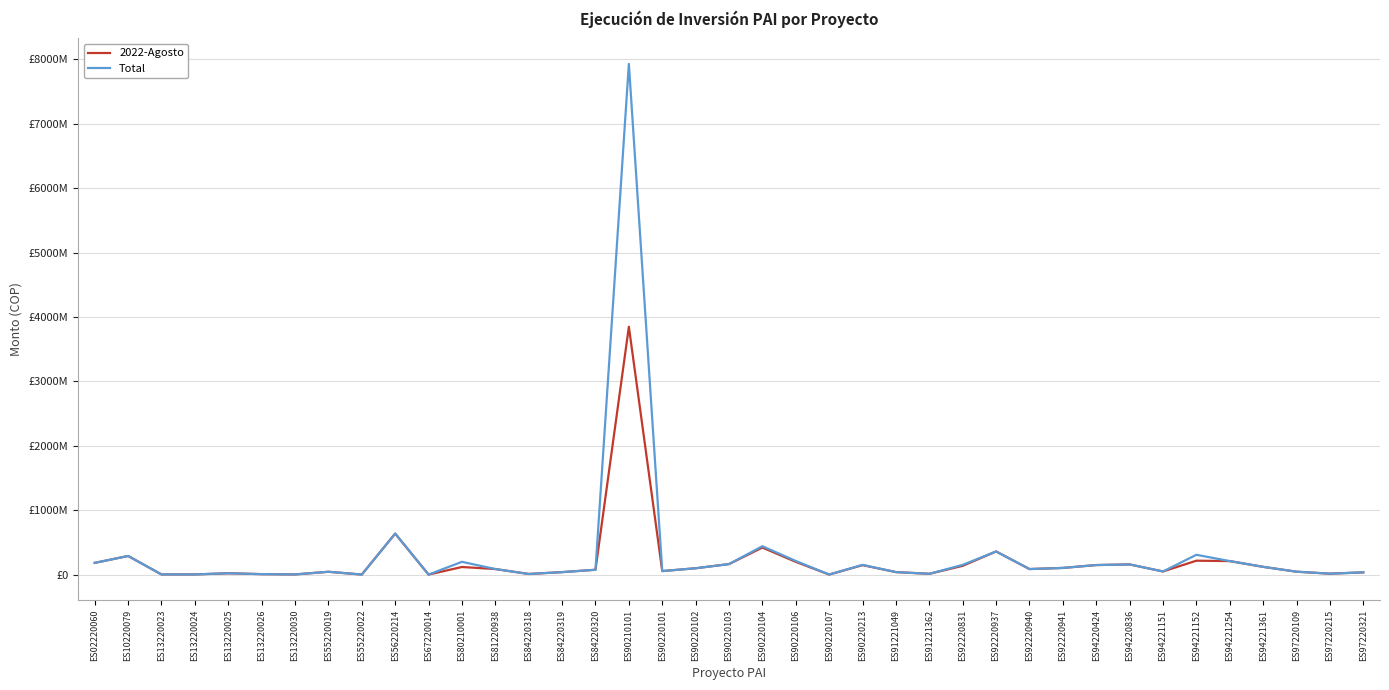

Which series changed the most between ES10220079 and ES94220836?

2022-Agosto